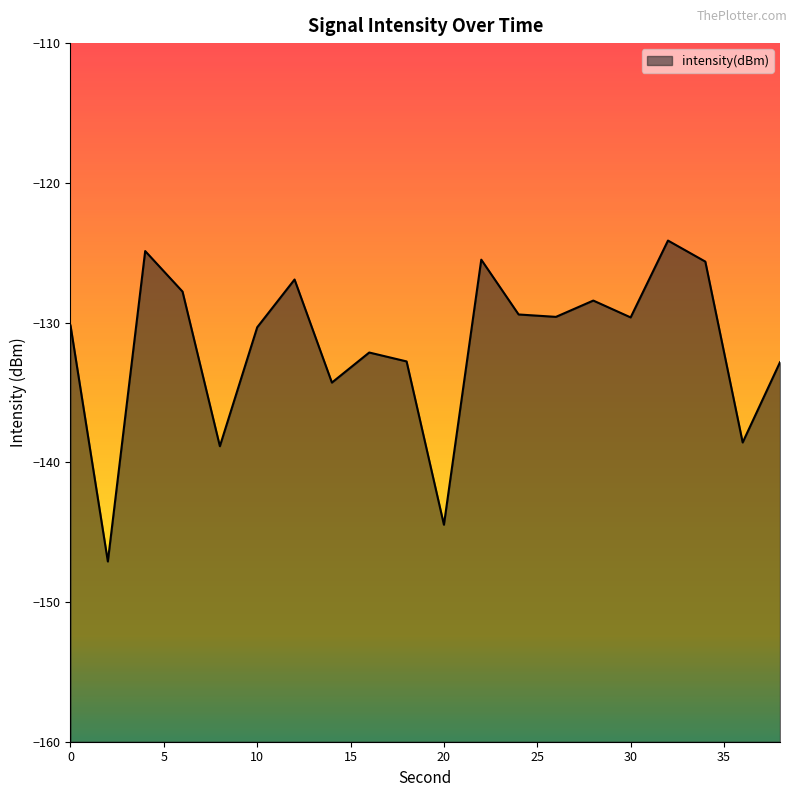

Is it true that the value at 26 is -82.9?

False